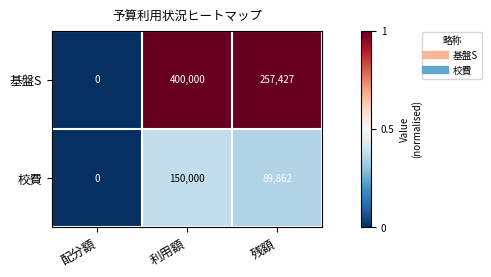

What is the greatest value displayed?

400000